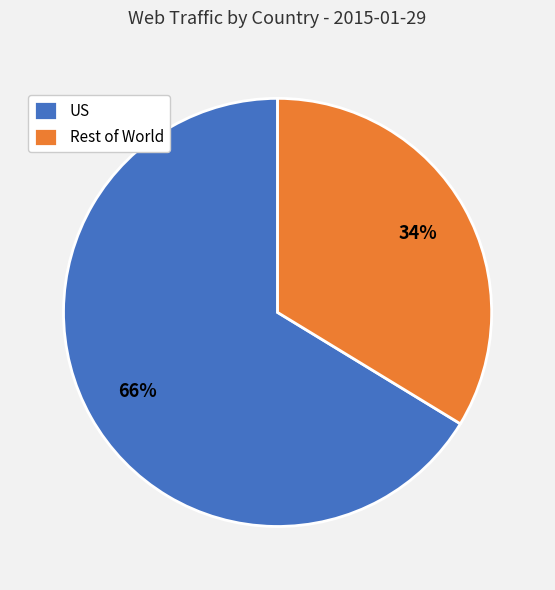

How many segments does this pie chart have?

2